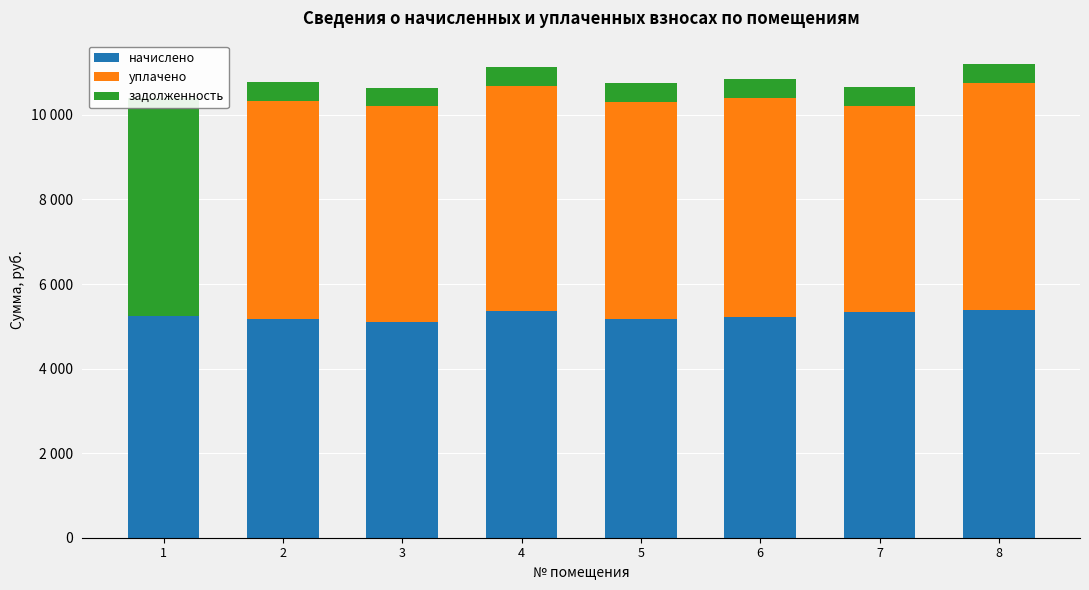

How many groups of bars are there?

8